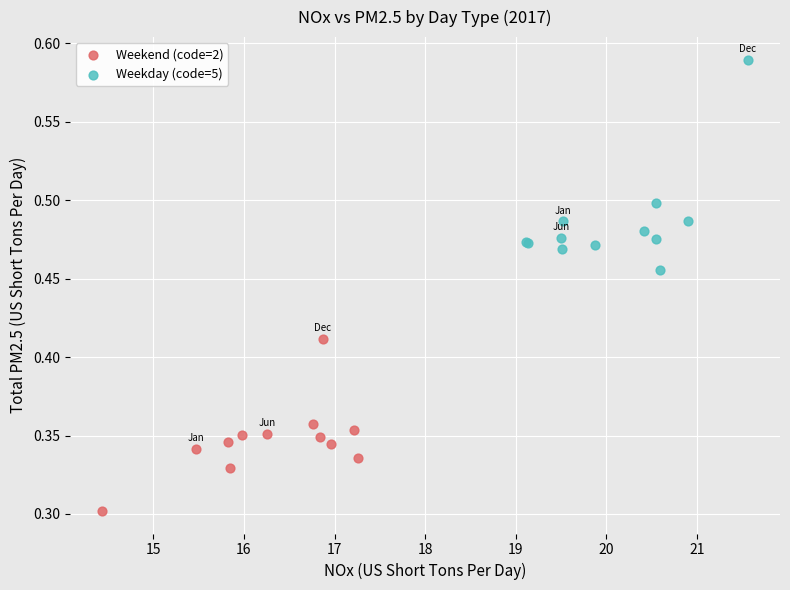

What are all the series names shown in the legend?

Weekend (code=2), Weekday (code=5)